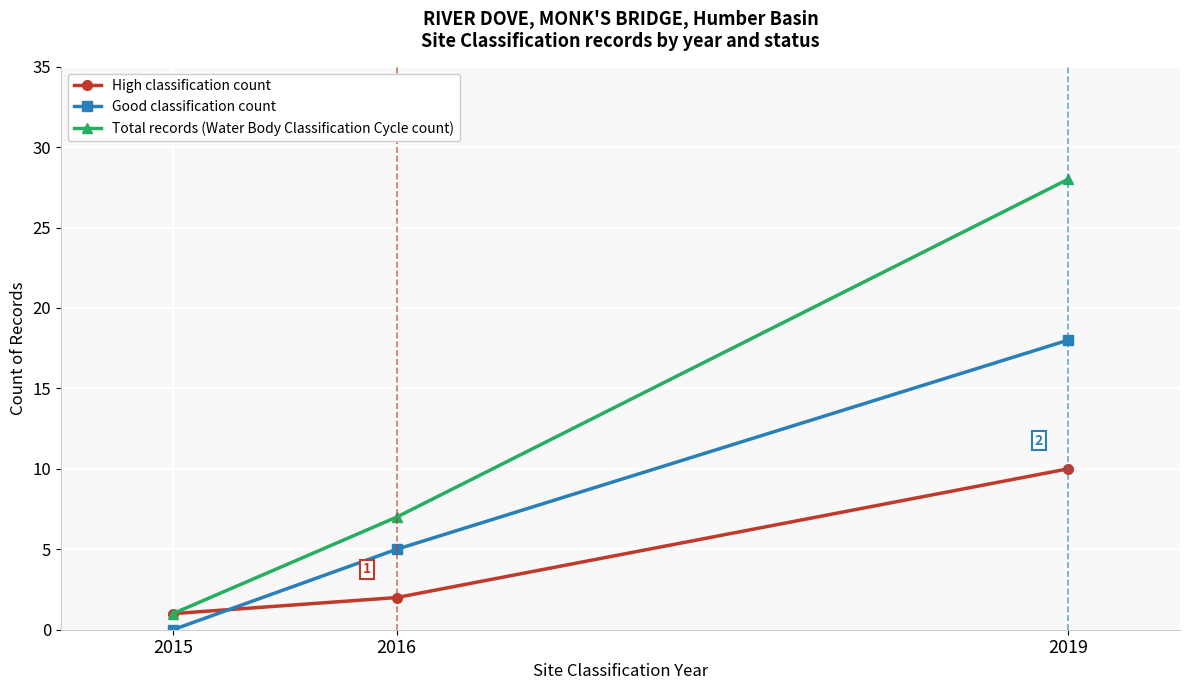

What is the sum of the Good classification count values at 2016 and 2019?

23